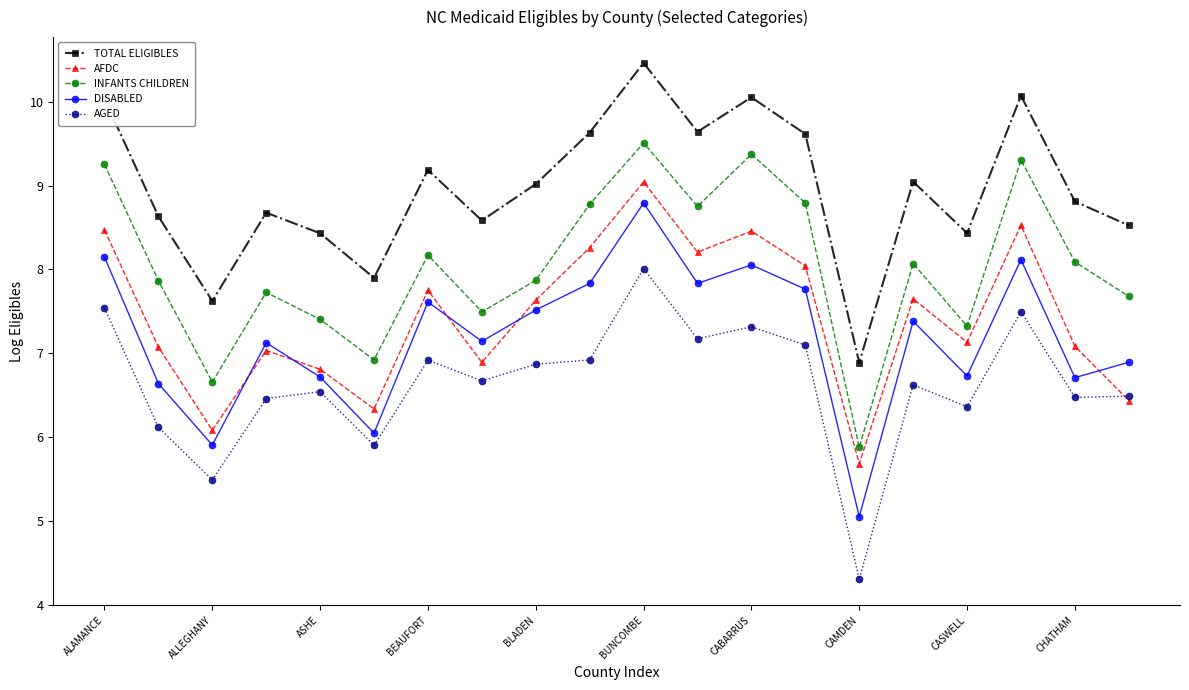

After their last crossing, which series has the higher values: AFDC or DISABLED?

DISABLED